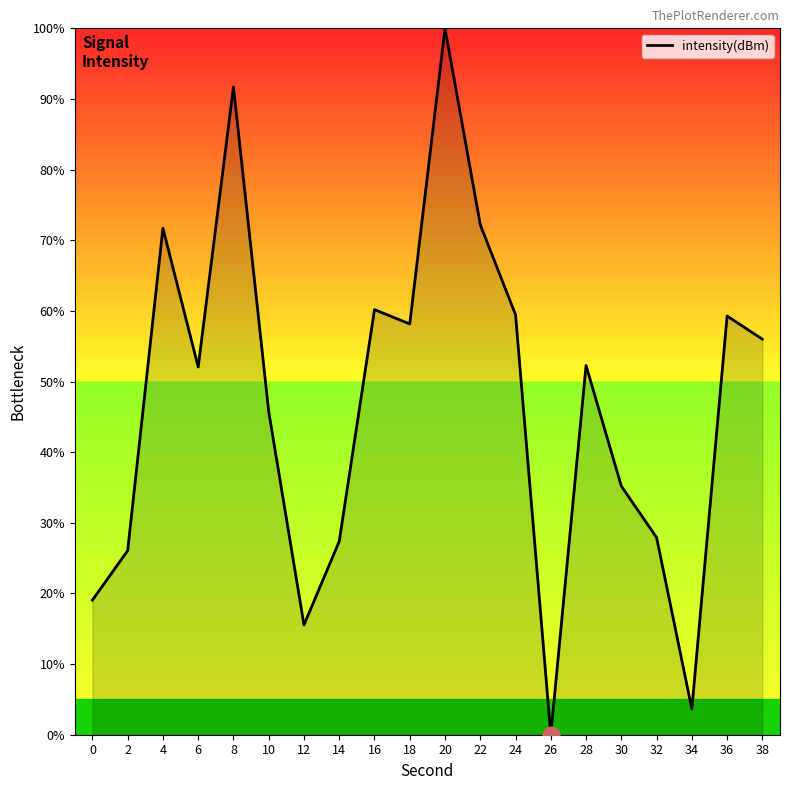

Approximately how many times larger is the value at 0 compared to 24?

0.3